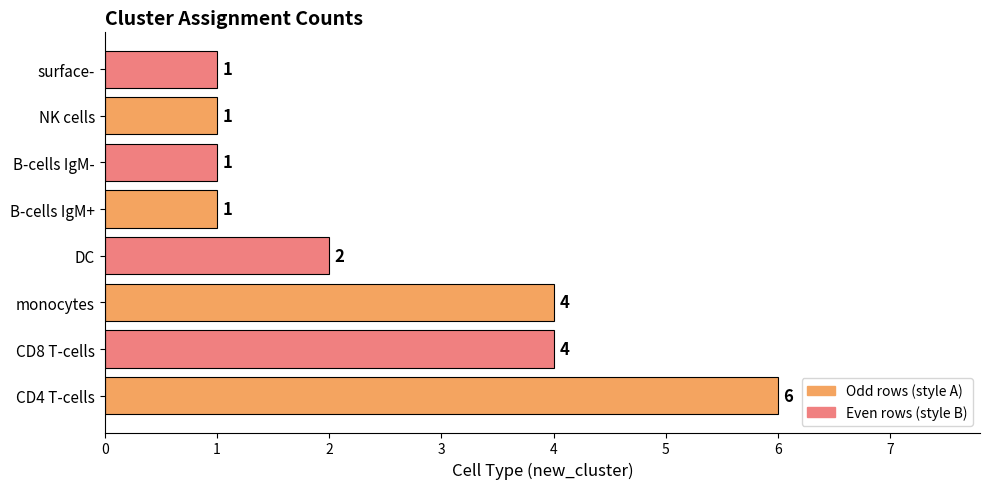

Reading top to bottom, extract all data points from this chart.

surface-=1	NK cells=1	B-cells IgM-=1	B-cells IgM+=1	DC=2	monocytes=4	CD8 T-cells=4	CD4 T-cells=6